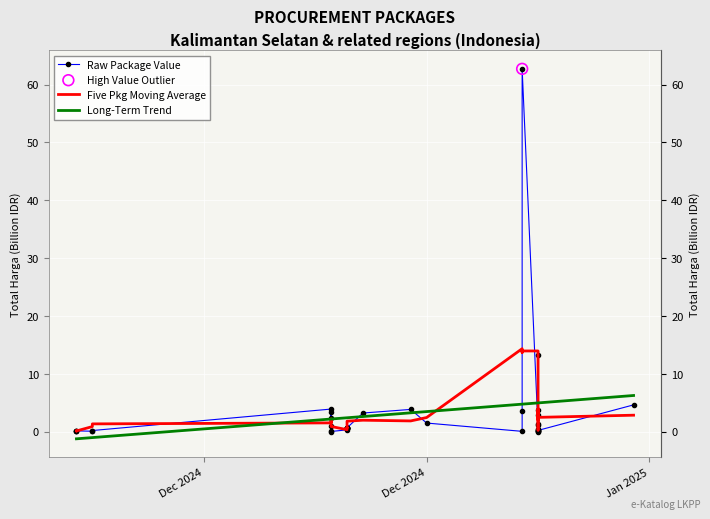

Which series has the largest Y range (max minus min)?

Raw Package Value